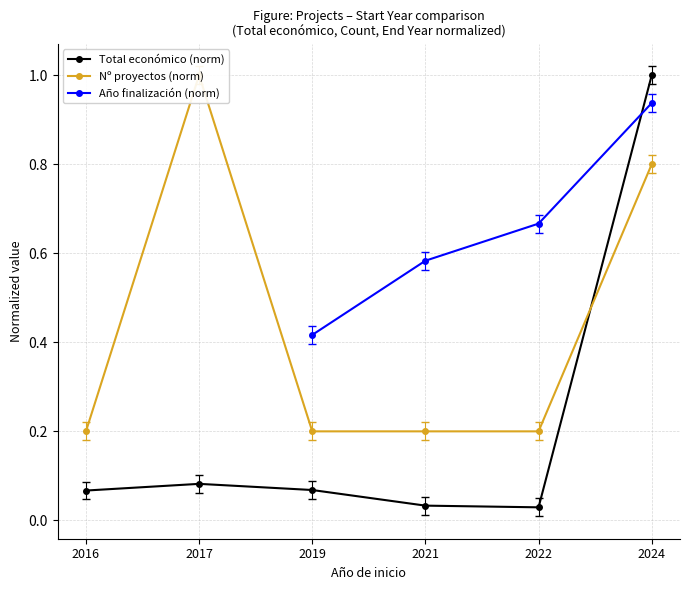

Which has a higher value, 2019 or 2017?

2017